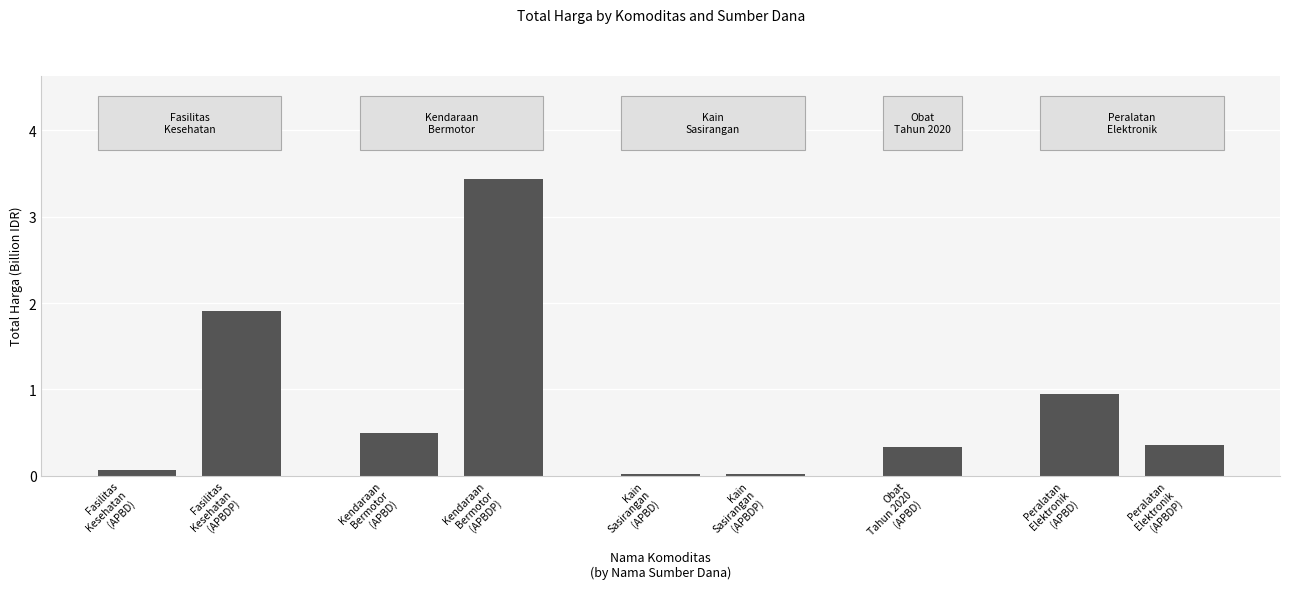

What is the change in value from Fasilitas
Kesehatan
(APBDP) to Kendaraan
Bermotor
(APBDP)?

+1.5